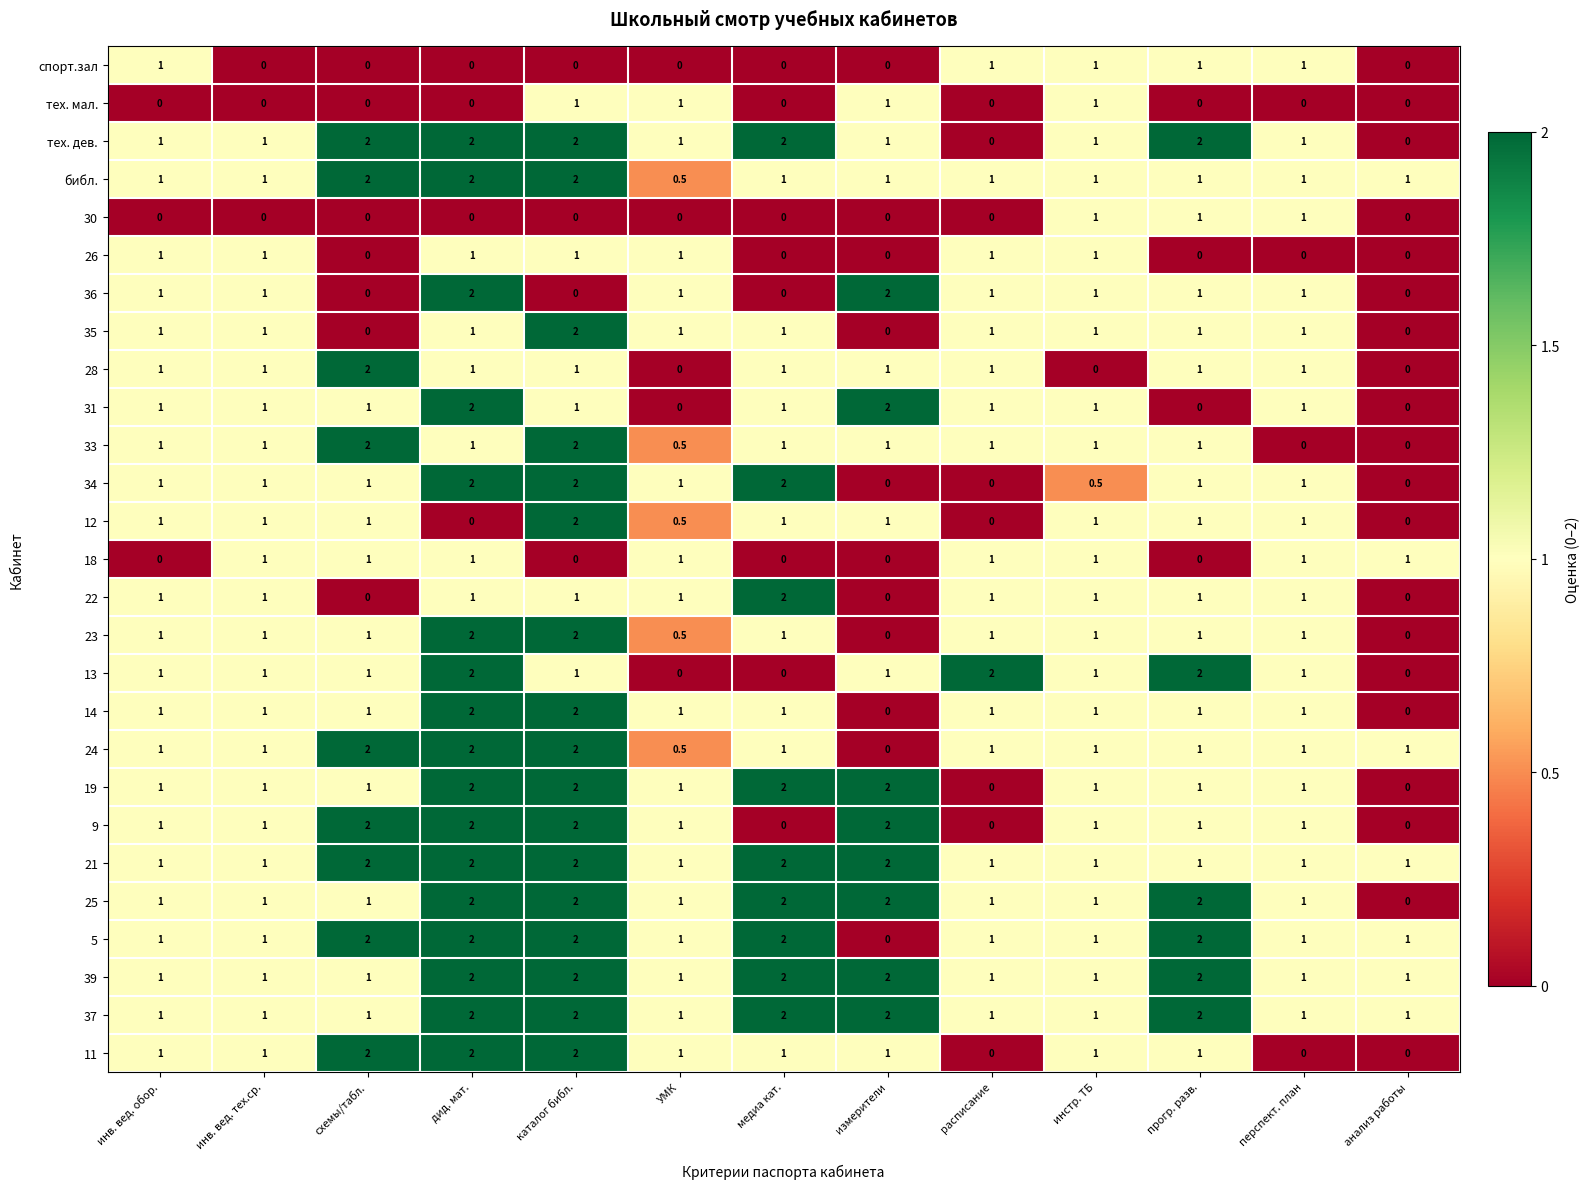

How many data points does each series have?

13